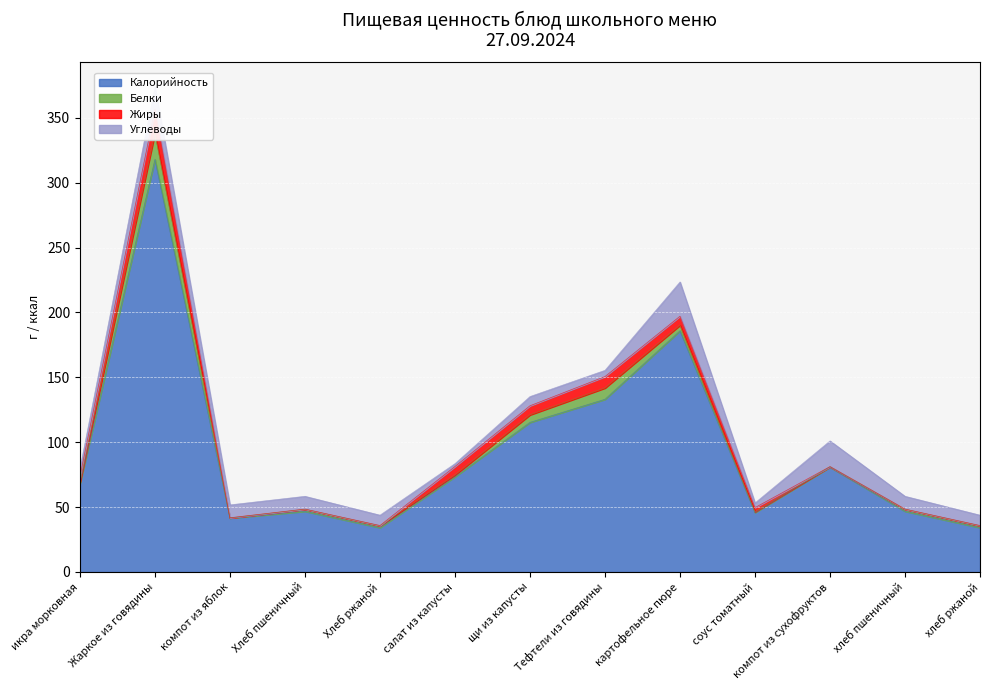

True or false: Белки and Углеводы cross at least once.

True